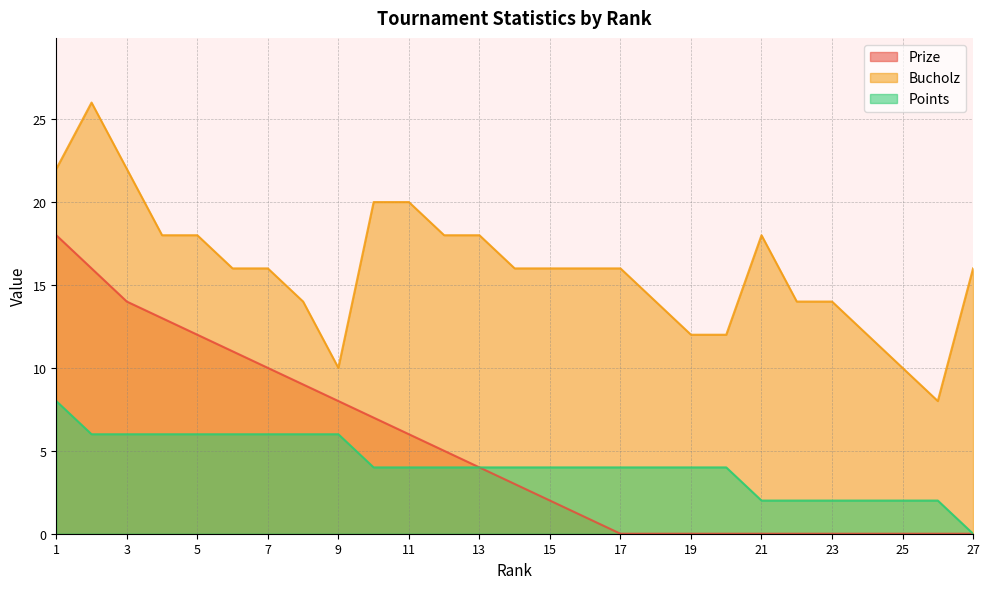

Does the chart display data point markers on the line(s)?

No